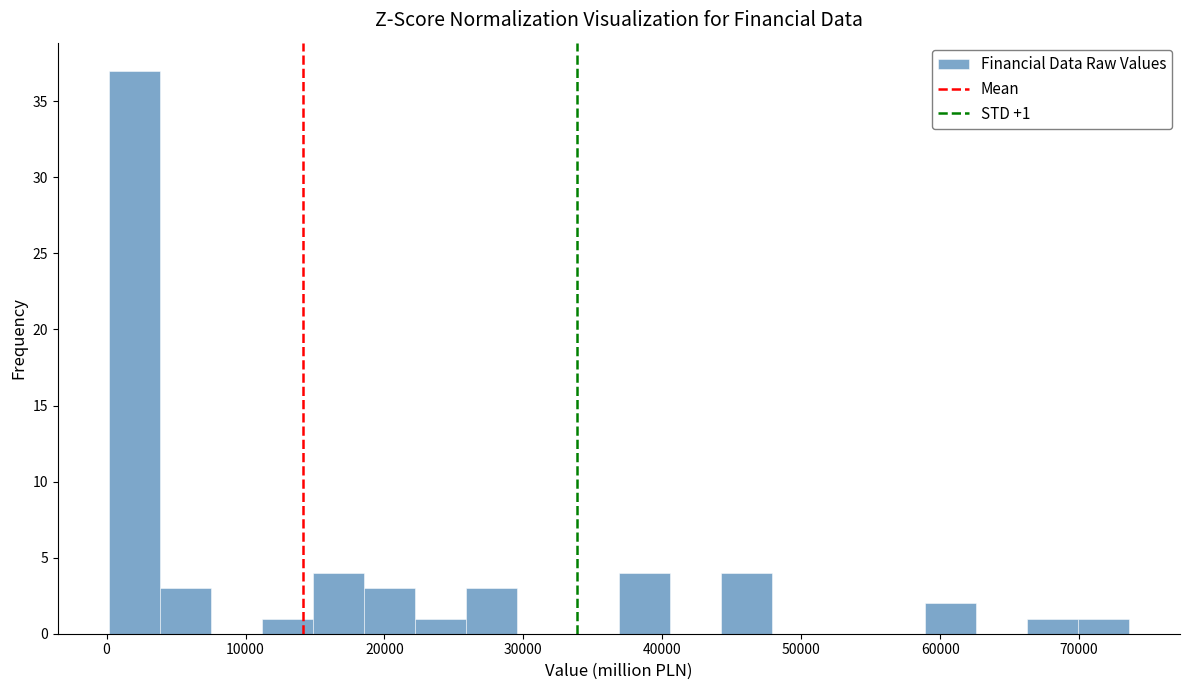

Around what value on the x-axis is the tallest bar? Give the approximate position of its centre, as read against the axis.

2000